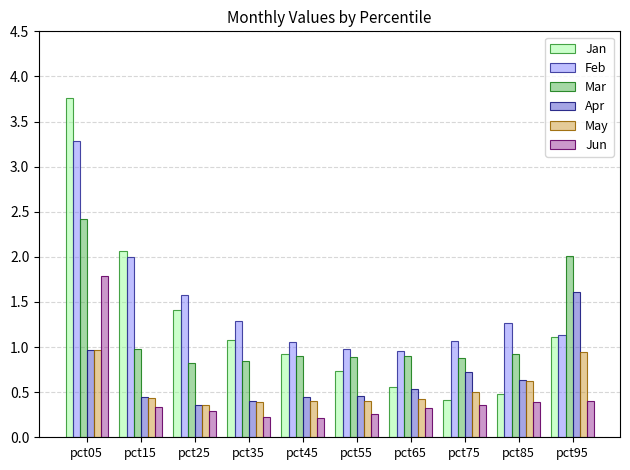

What is the lowest value of the Jun series?

0.2